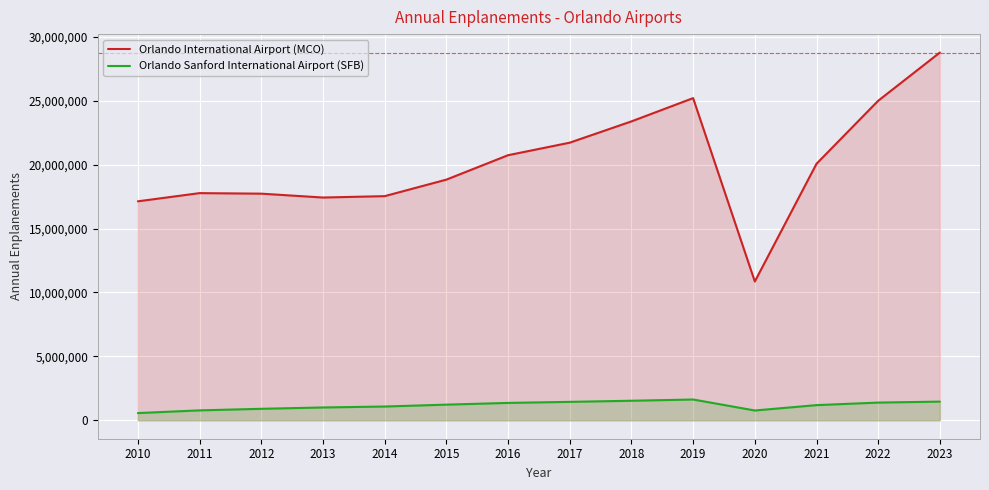

Between 2013 and 2020, which series saw the biggest shift?

Orlando International Airport (MCO)